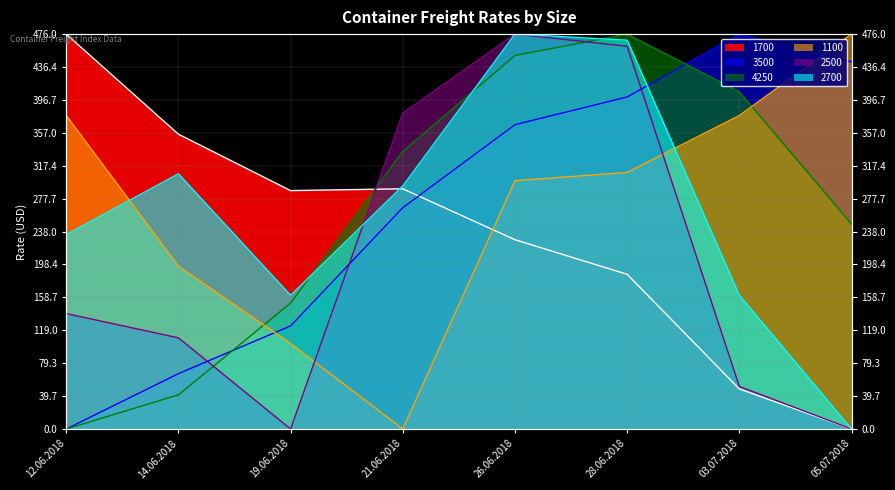

Between 12.06.2018 and 26.06.2018, which is larger?

12.06.2018